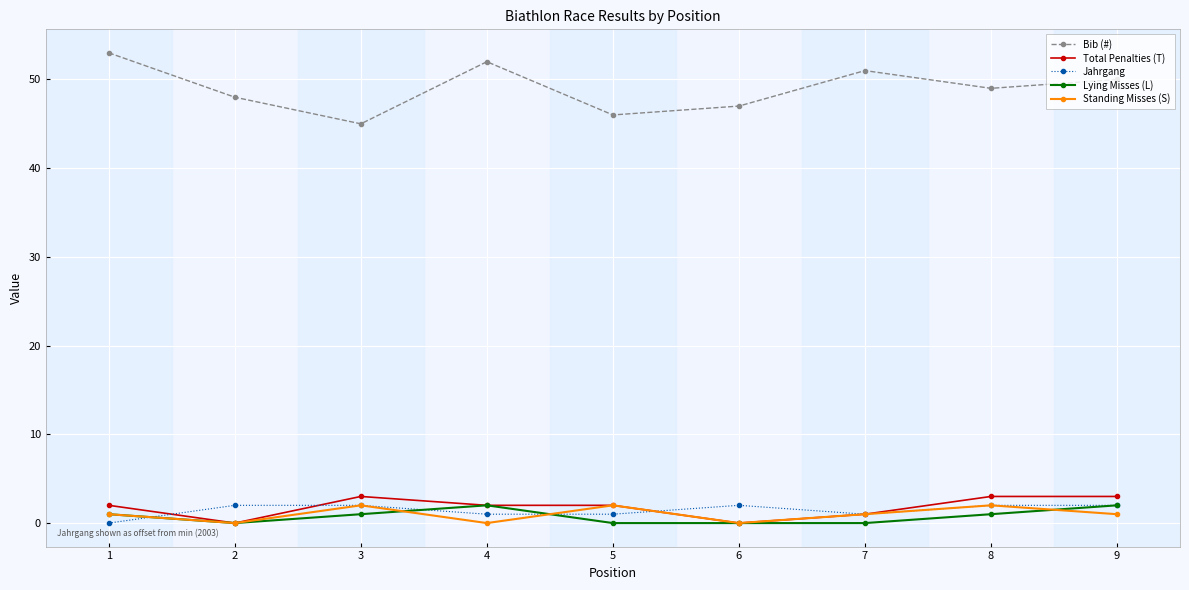

Read the Lying Misses (L) value at 3.

1